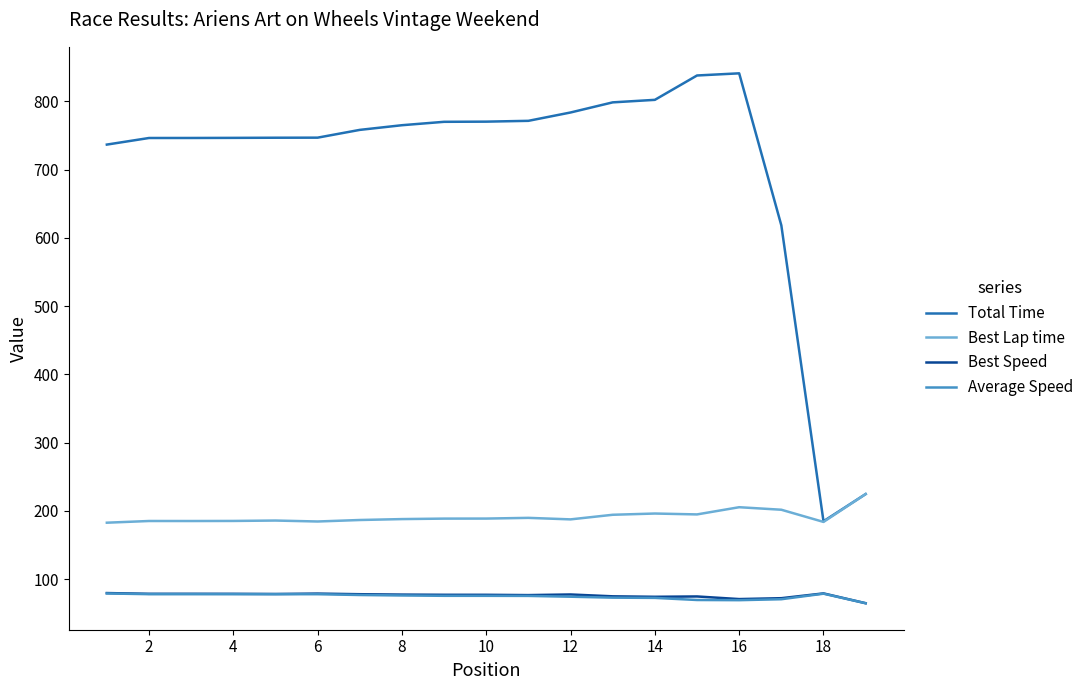

Which series has the largest total across all categories?

Total Time